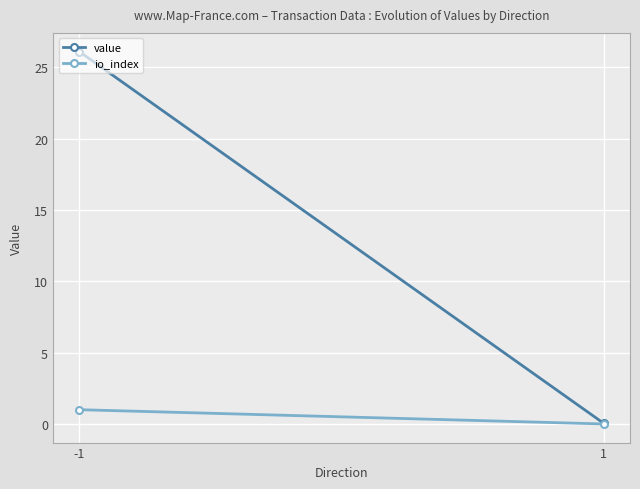

Rank the series at -1 from highest to lowest value.

value, io_index